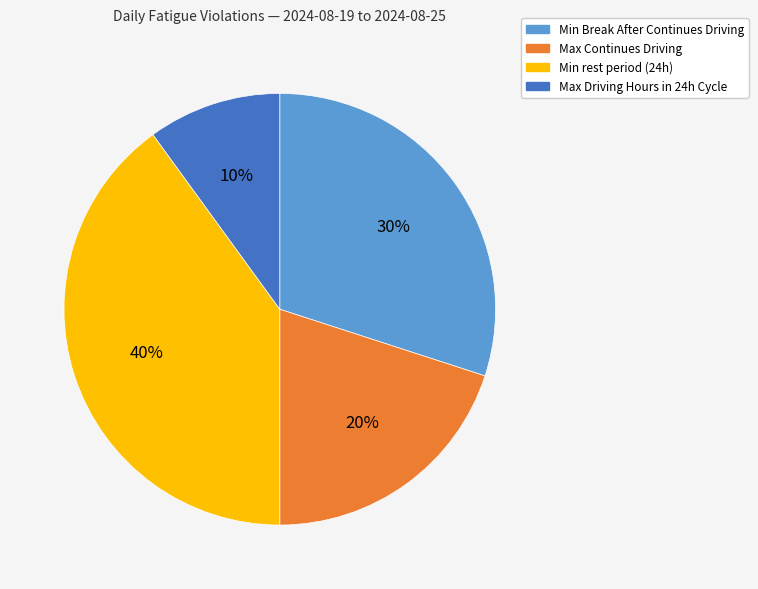

To the nearest percent, what is the difference between the largest and smallest slice percentages?

30%